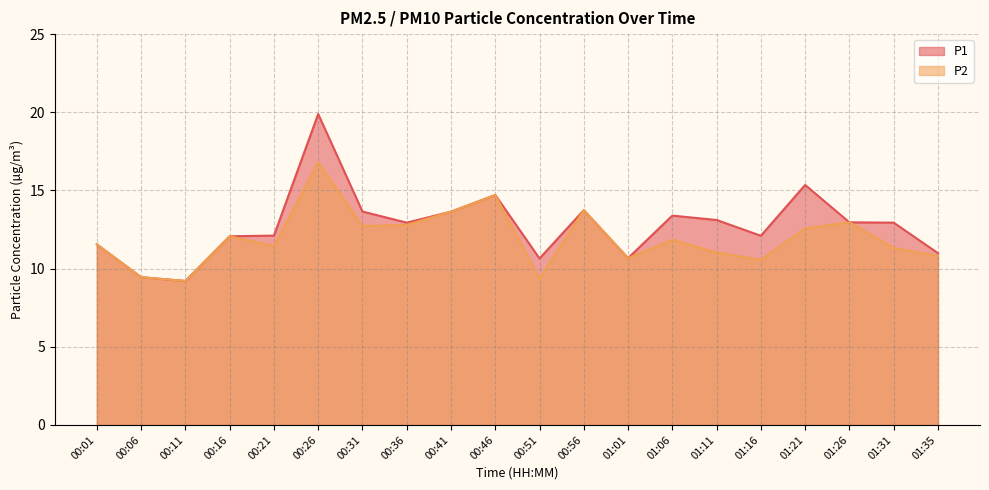

How many interior local valleys does the P2 series have?

6